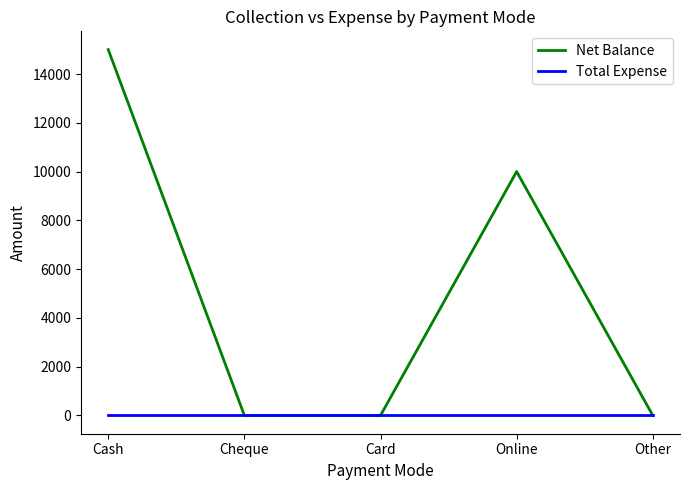

Reading right to left, transcribe all the data shown in this chart.

Net Balance: 0	10000	0	0	15000
Total Expense: 0	0	0	0	0